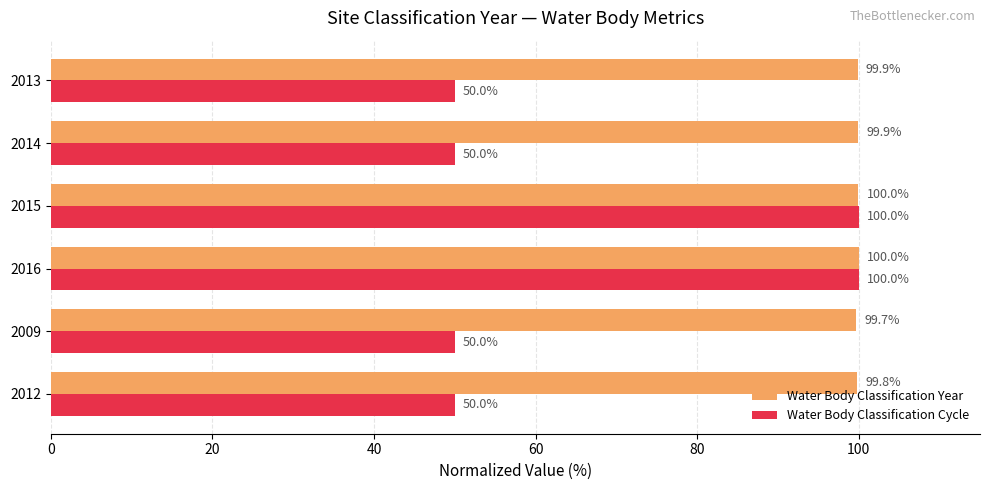

How many Water Body Classification Cycle values are between 50 and 100?

6